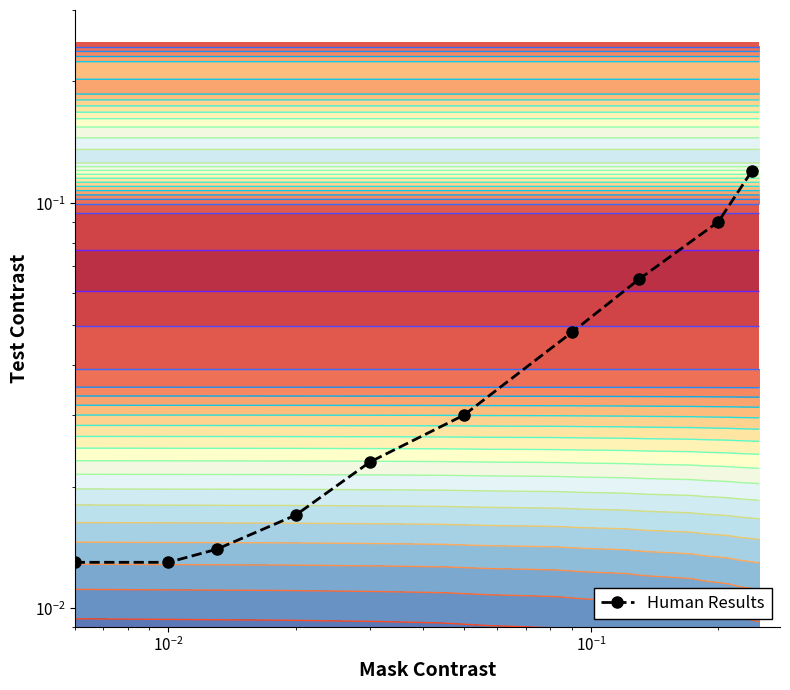

What is the difference between the maximum and second lowest values?

0.1